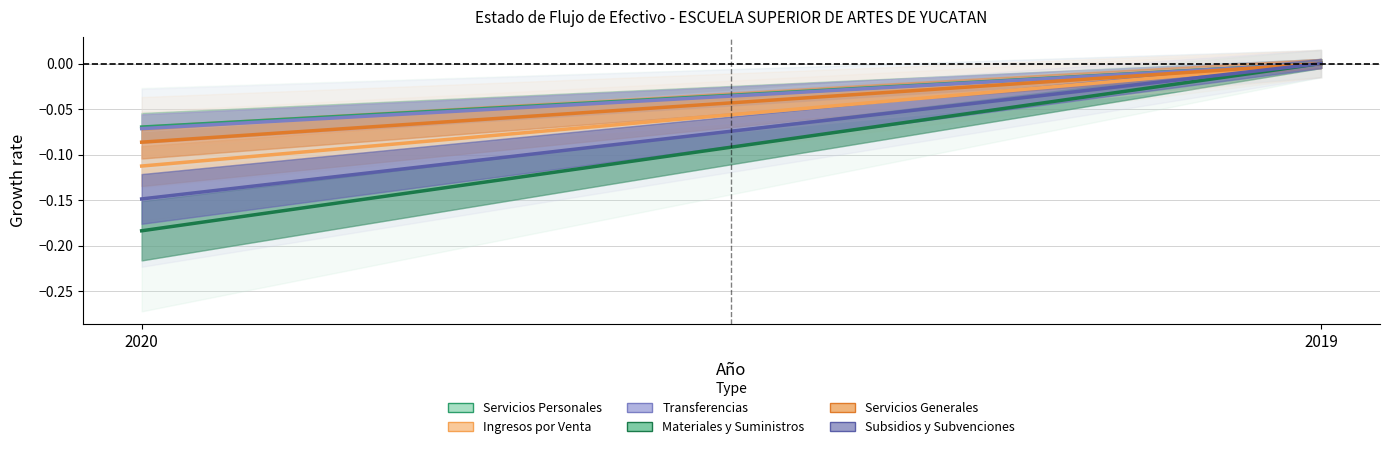

Between 2020 and 2019, which is larger?

2019